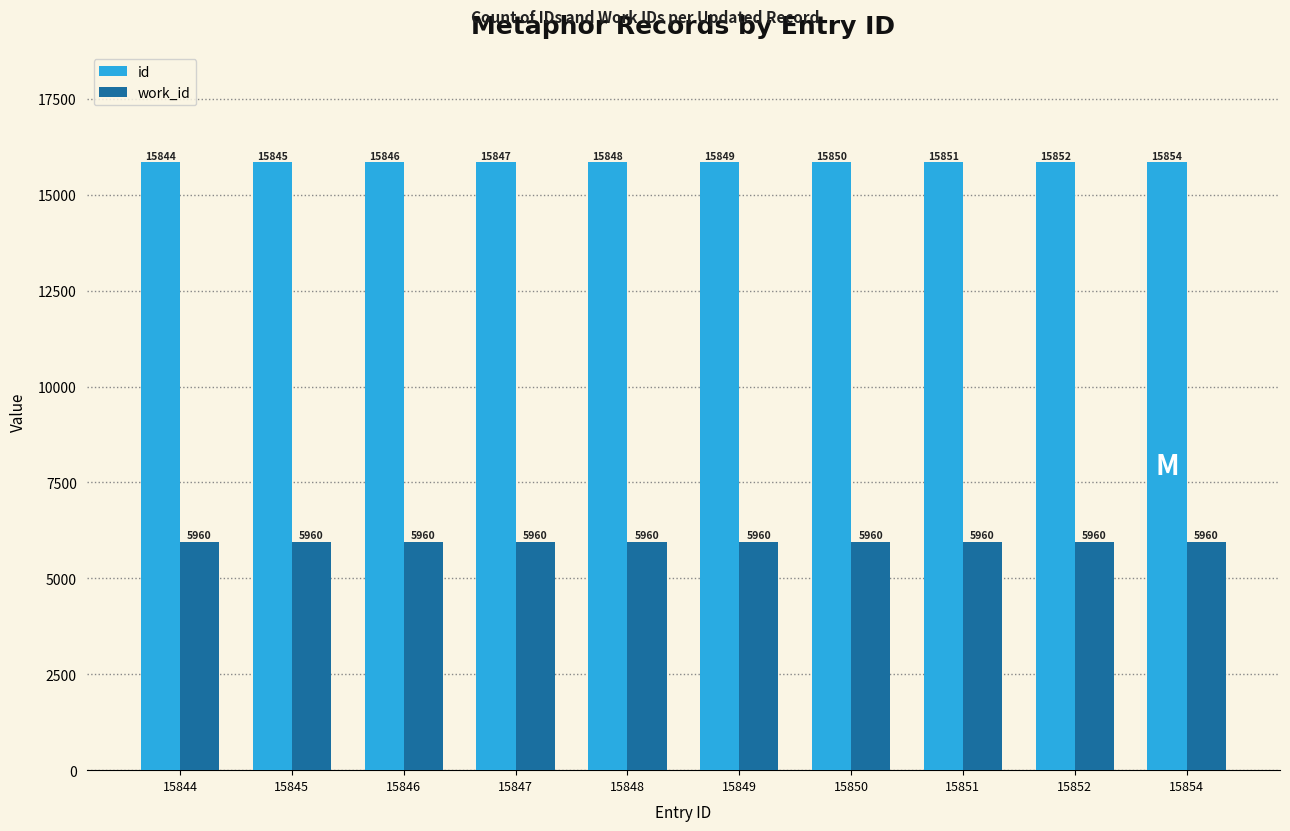

The value of id at 15851 is 15851. True or false?

True